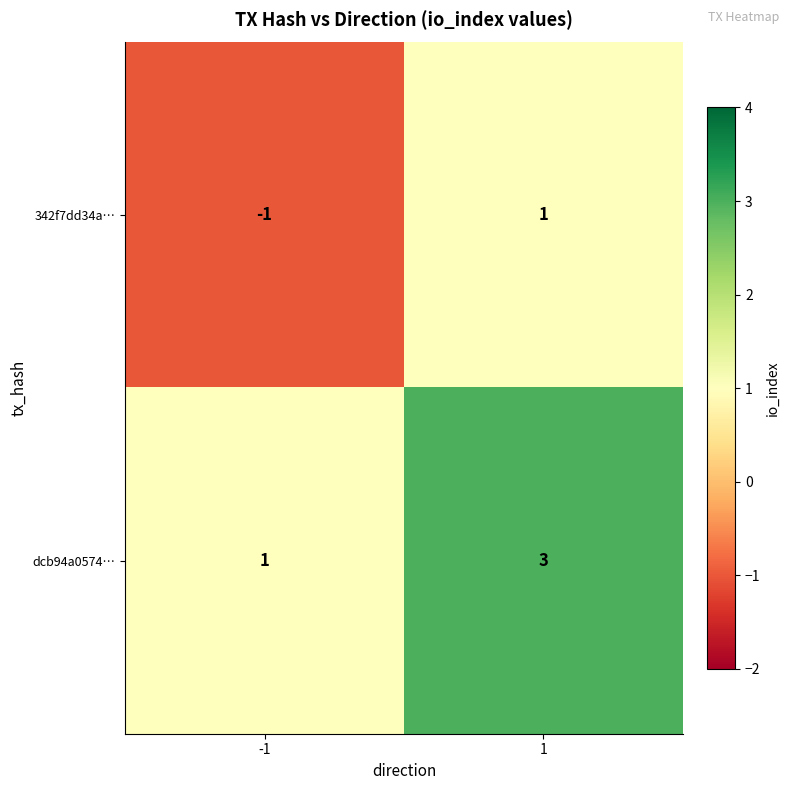

What is the difference between the highest and lowest values at -1?

2